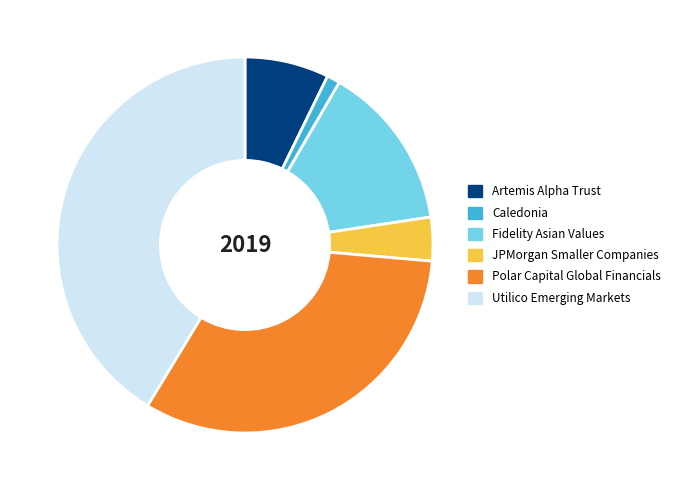

Which category has the biggest portion of the pie?

Utilico Emerging Markets